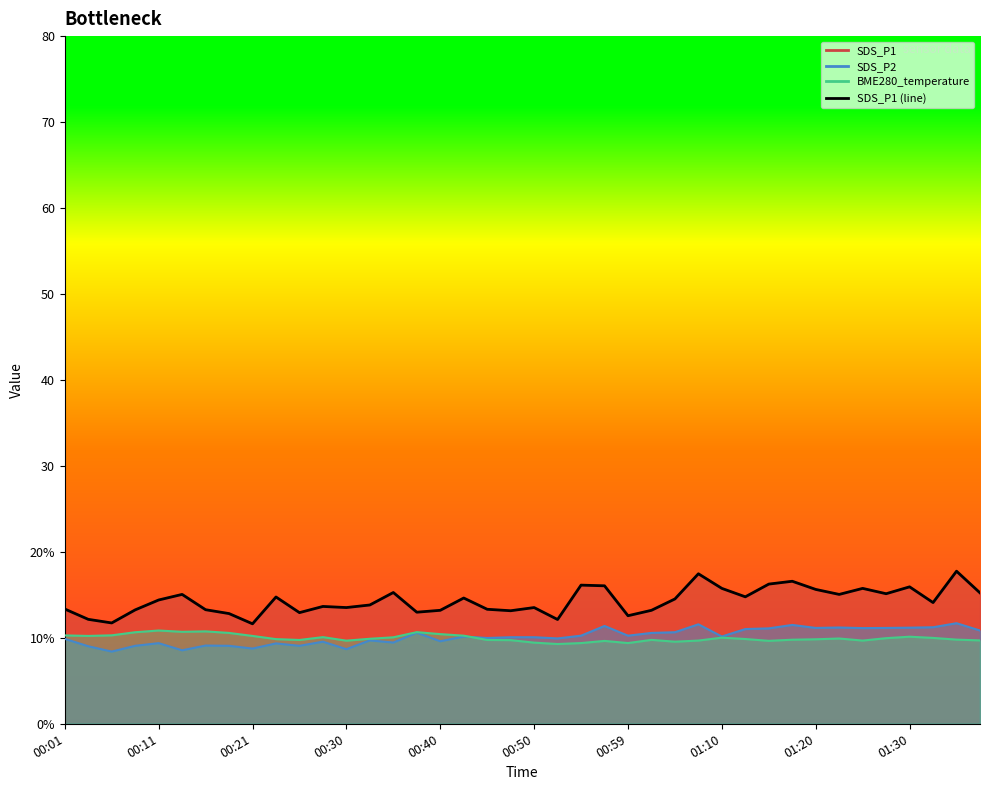

What is the label of the 8th point from the left?

01:10